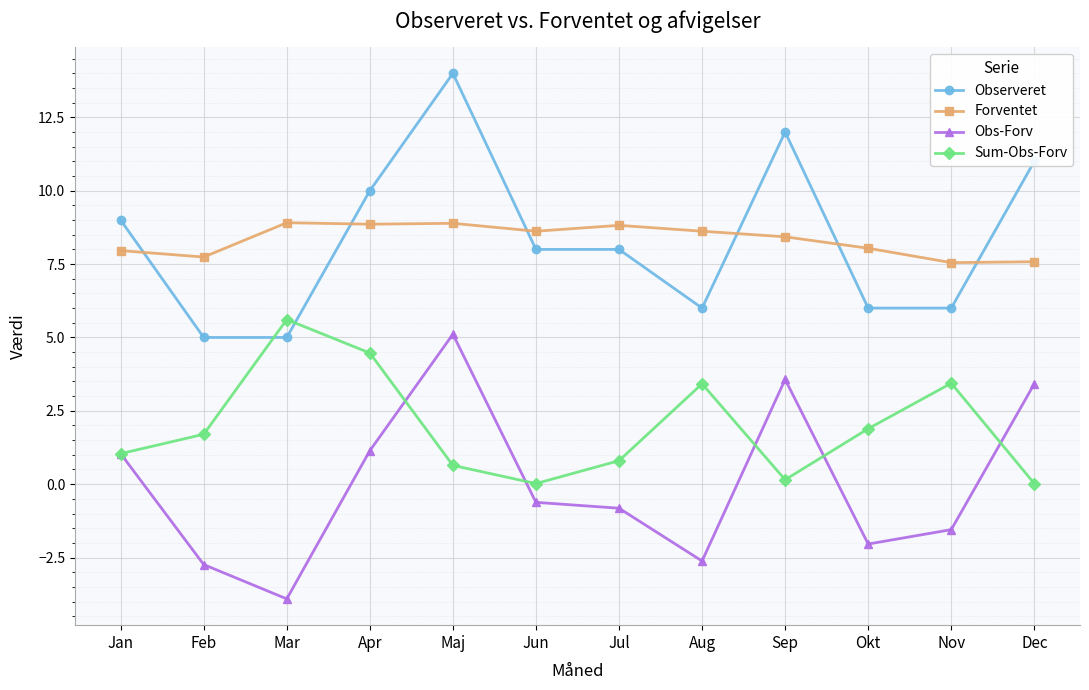

How many distinct data groups are displayed?

4